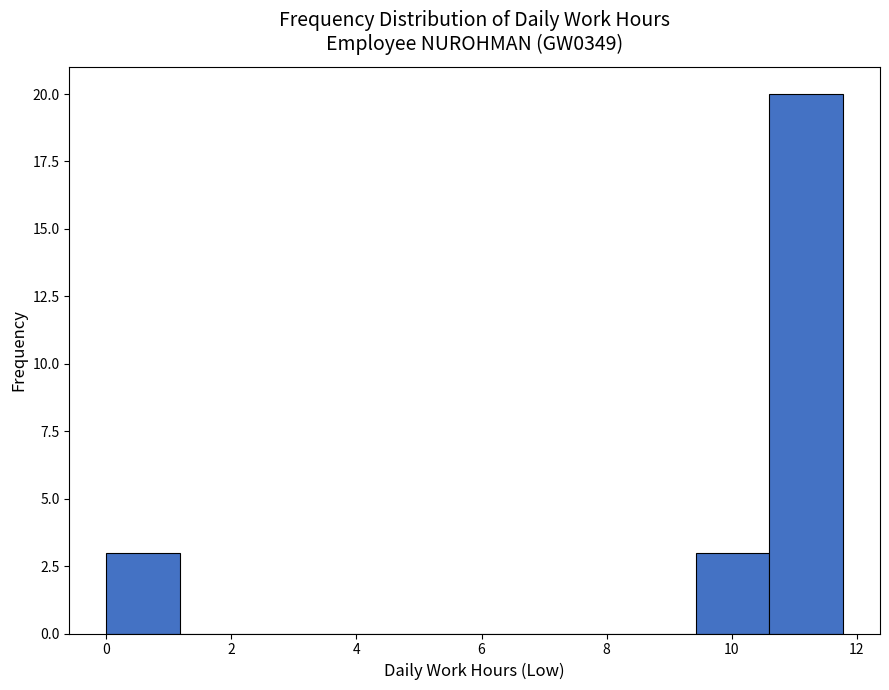

Reading left to right, transcribe this chart: for each bar, give the range it covers on the x-axis and its height. Neither the bar edges nor the heights are printed on the chart, so give them approximately, as read against the axes.

0.0 to 1.2: 3
1.2 to 2.4: 0
2.4 to 3.6: 0
3.6 to 4.8: 0
4.8 to 5.8: 0
5.8 to 7.0: 0
7.0 to 8.2: 0
8.2 to 9.4: 0
9.4 to 10.6: 3
10.6 to 11.8: 20